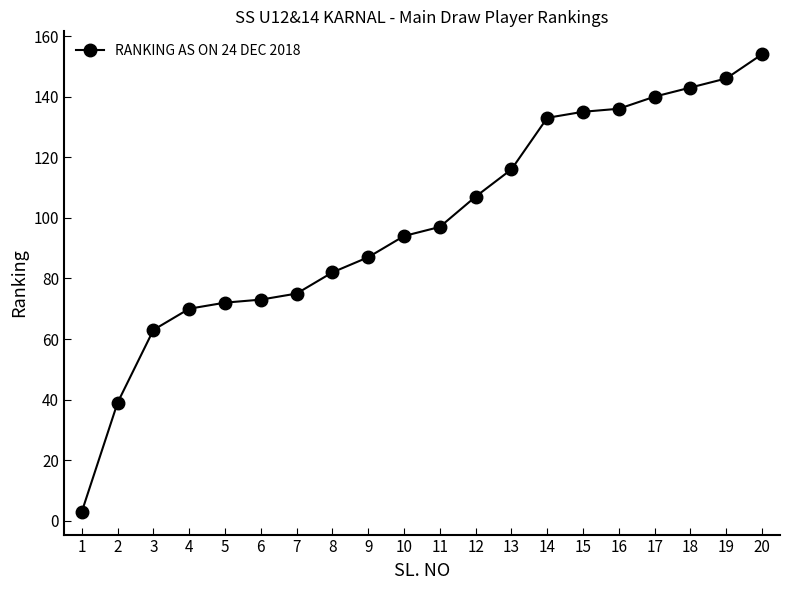

What value does the data have at 9?

87